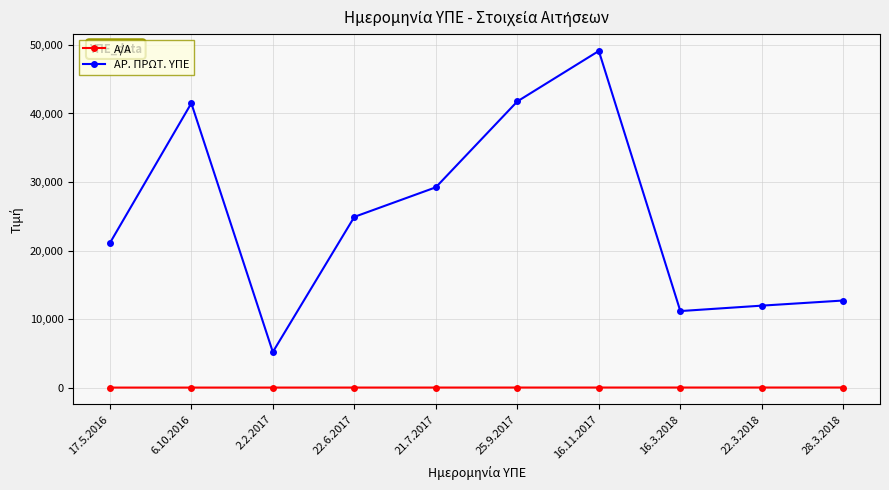

True or false: ΑΡ. ΠΡΩΤ. ΥΠΕ has a value of 20515 at 25.9.2017.

False